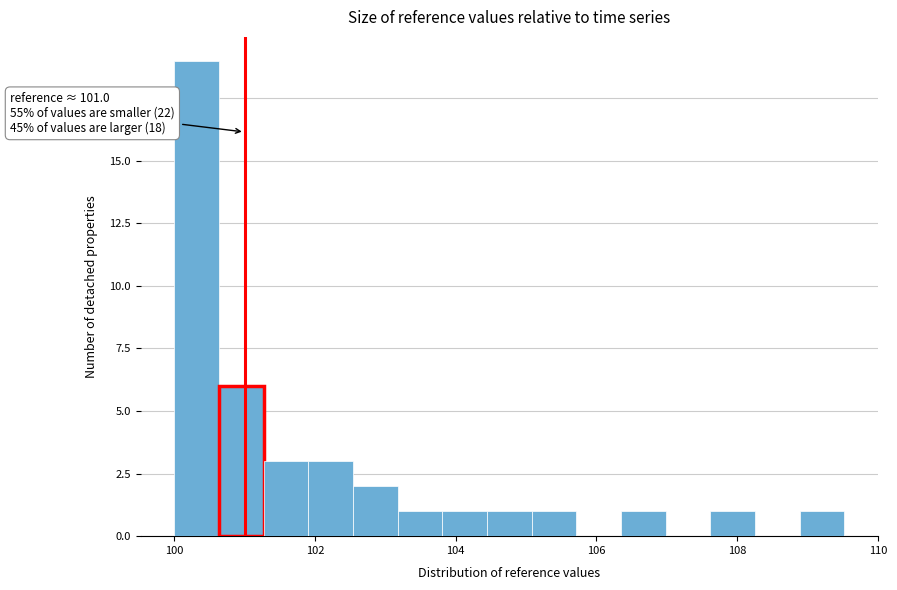

Read against the x-axis, roughly where is the centre of the tallest bar?

100.4